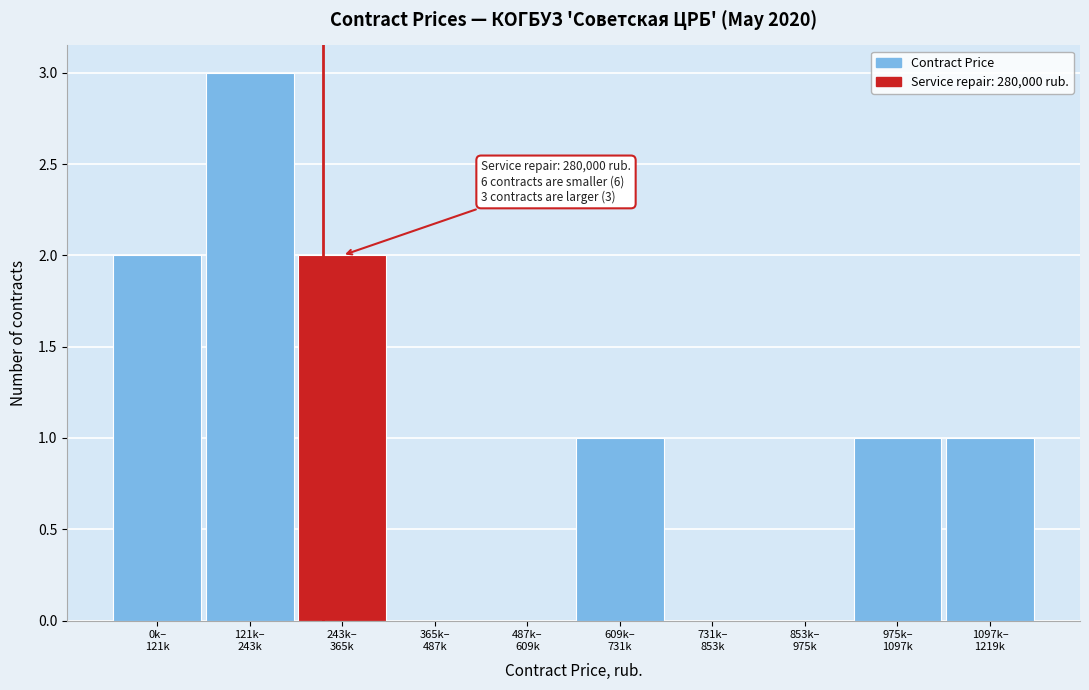

What is the sum of all values?

10